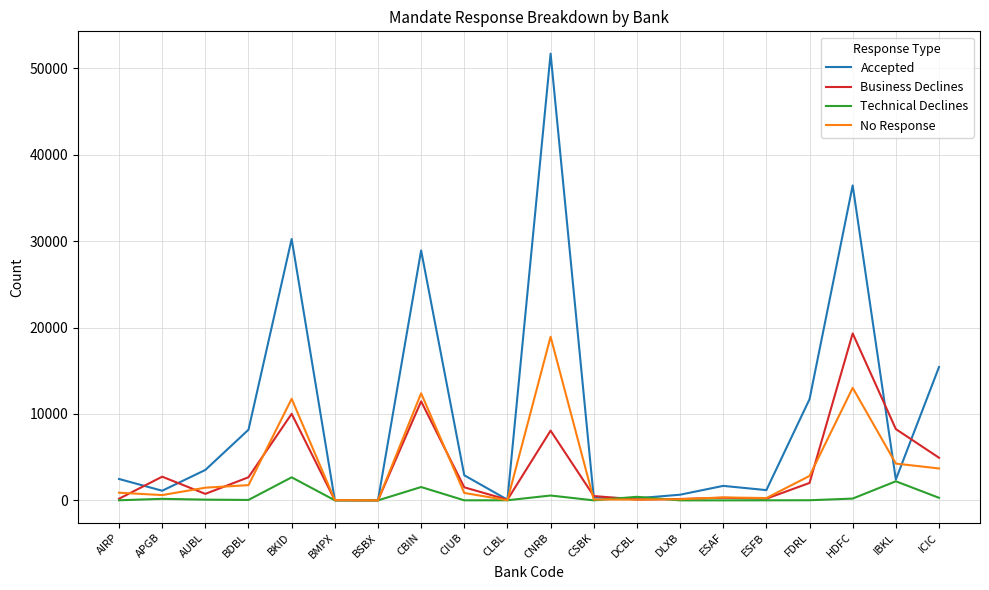

Which series has the largest total across all categories?

Accepted